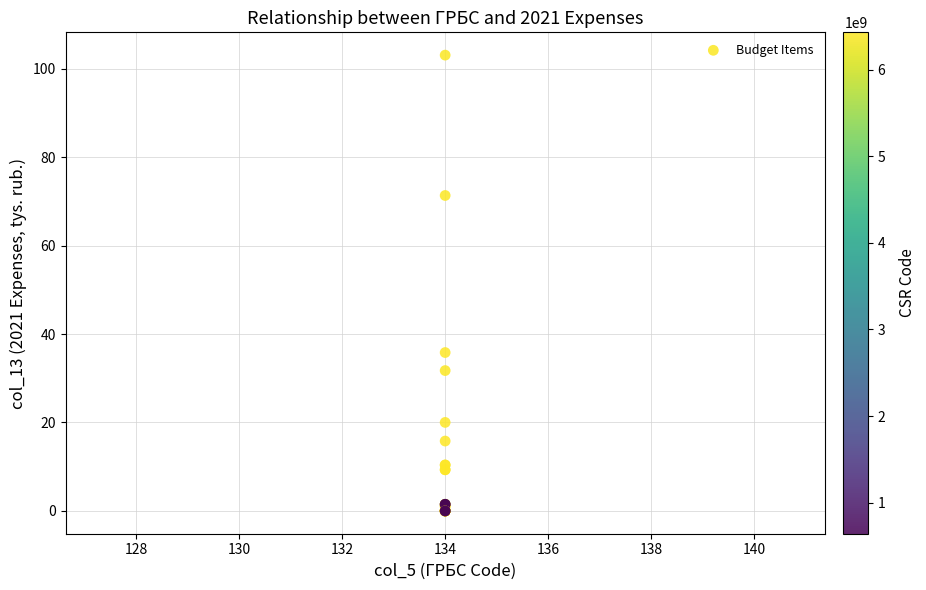

What Y value in the scatter plot is closest to 51?

35.8